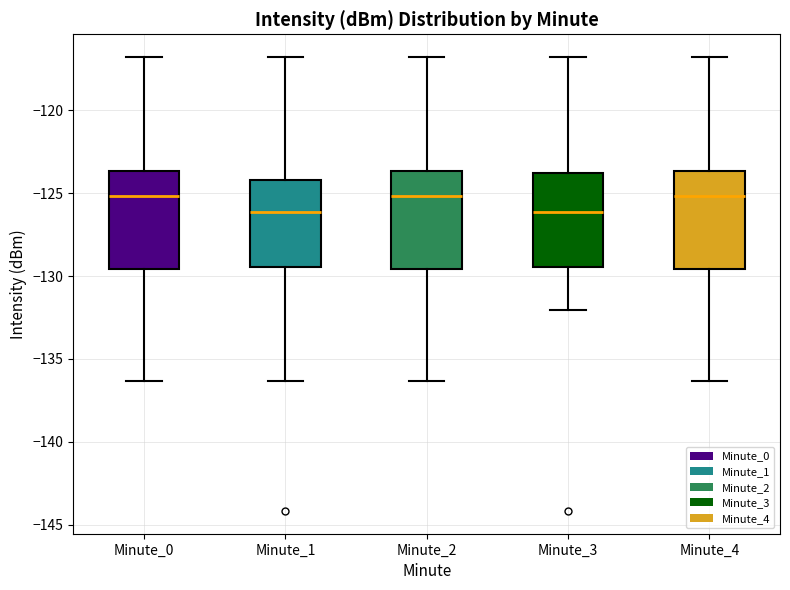

Where is the upper edge of the box for Minute_1 on the y-axis? The values are not printed on the chart, so give them approximately, as read against the axis.

-124.0